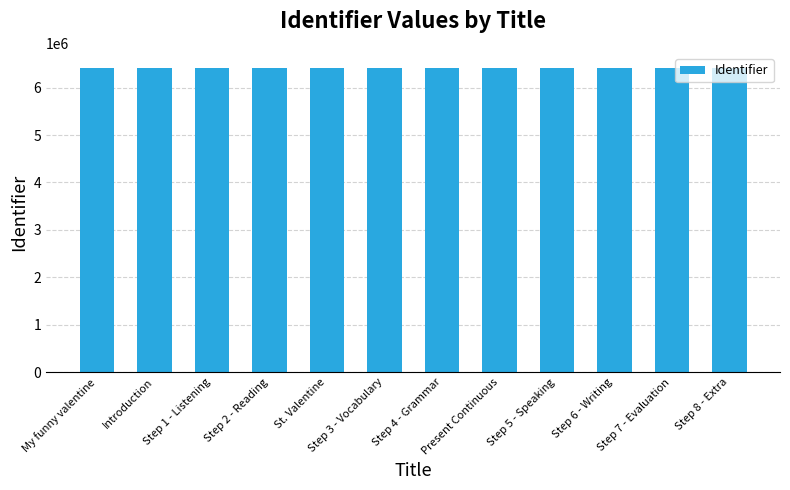

What is the average value?

6410263